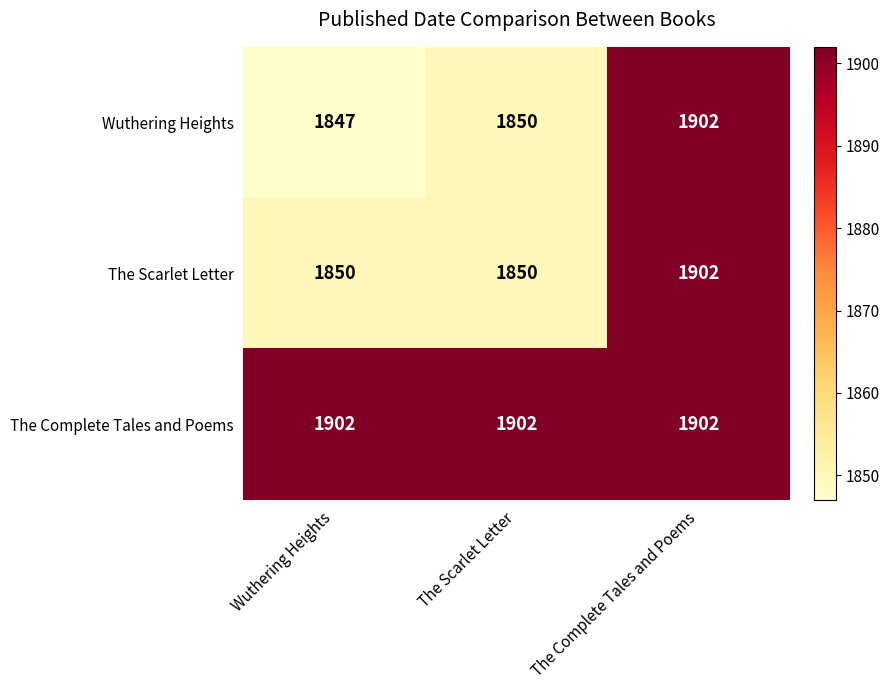

Which series has the largest total across all categories?

The Complete Tales and Poems